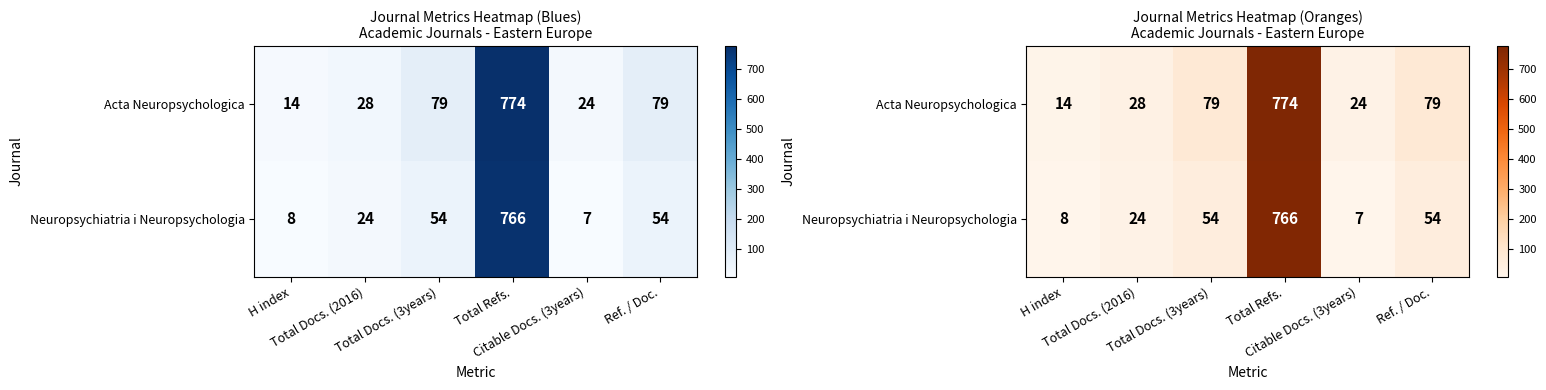

True or false: Acta Neuropsychologica has a value of 8 at Citable Docs. (3years).

False